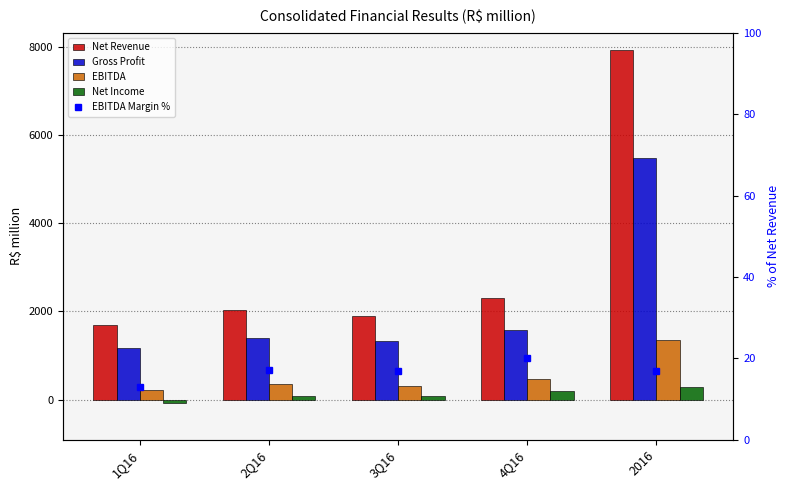

At which category does the chart reach its peak across all series?

2016